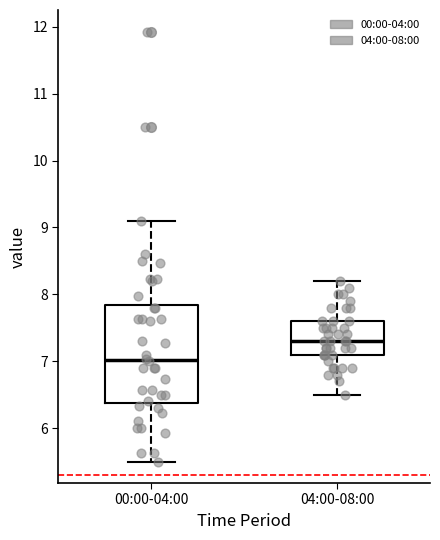

Which box has the lowest median line?

00:00-04:00